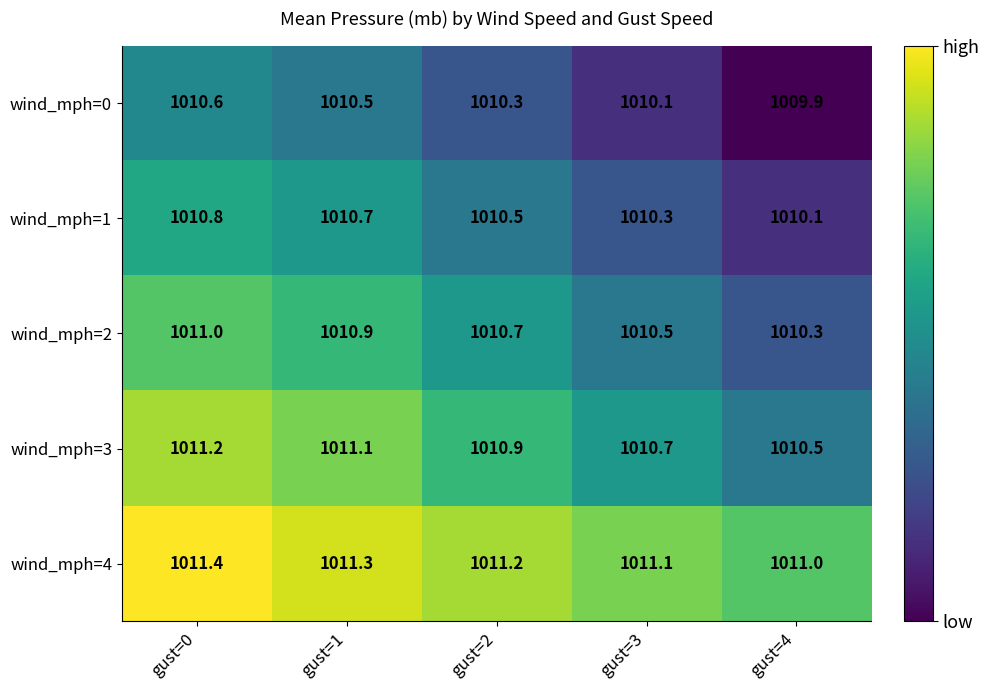

What is the spread (max minus min) of values at gust=2?

0.9